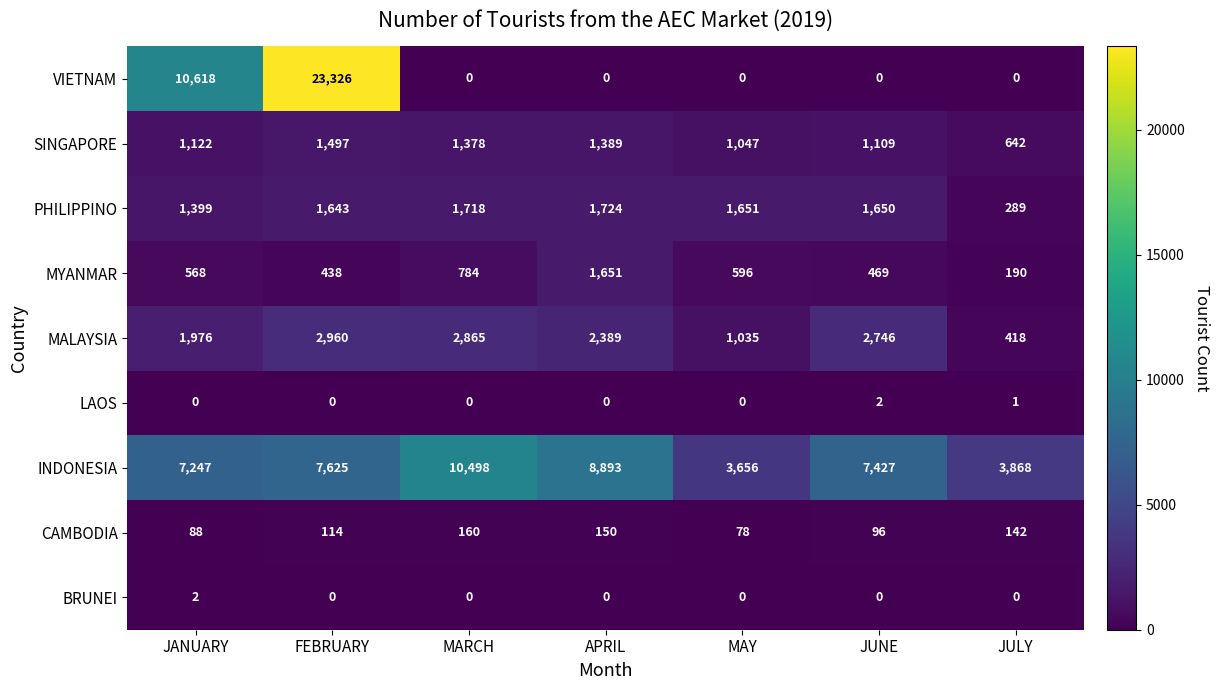

Is it true that VIETNAM equals -13819 at JULY?

False